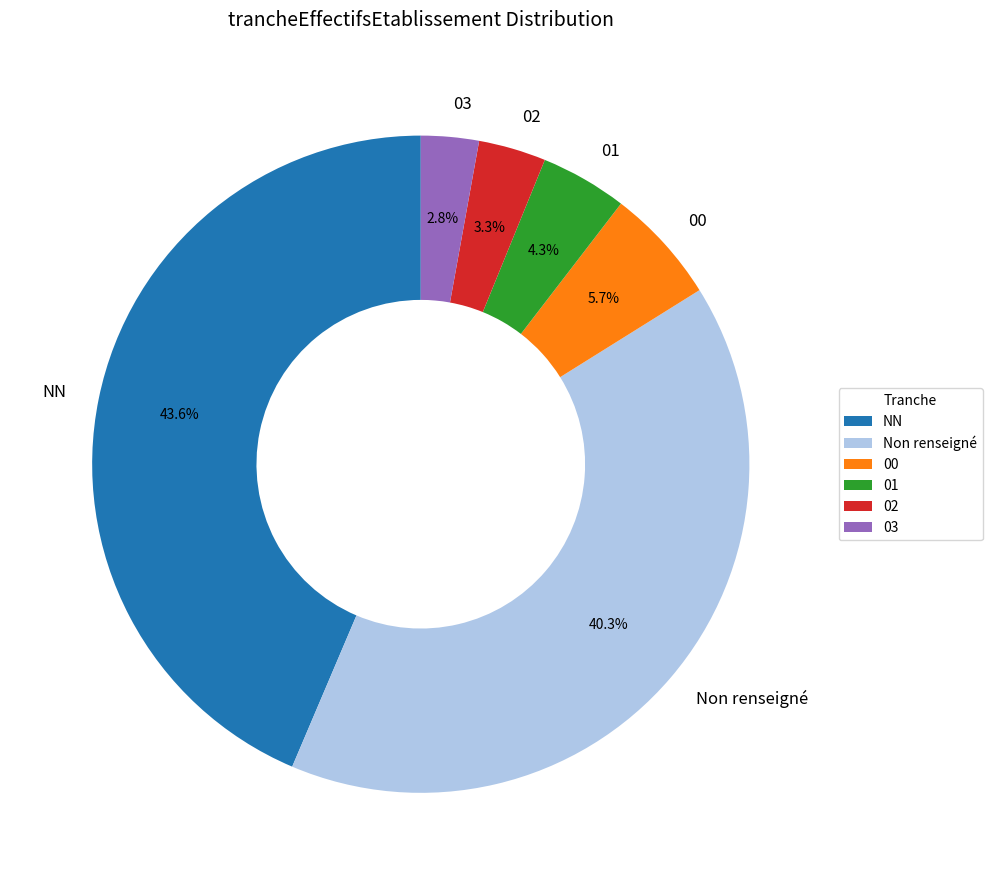

What is the ratio of the value at 01 to the value at NN?

0.1